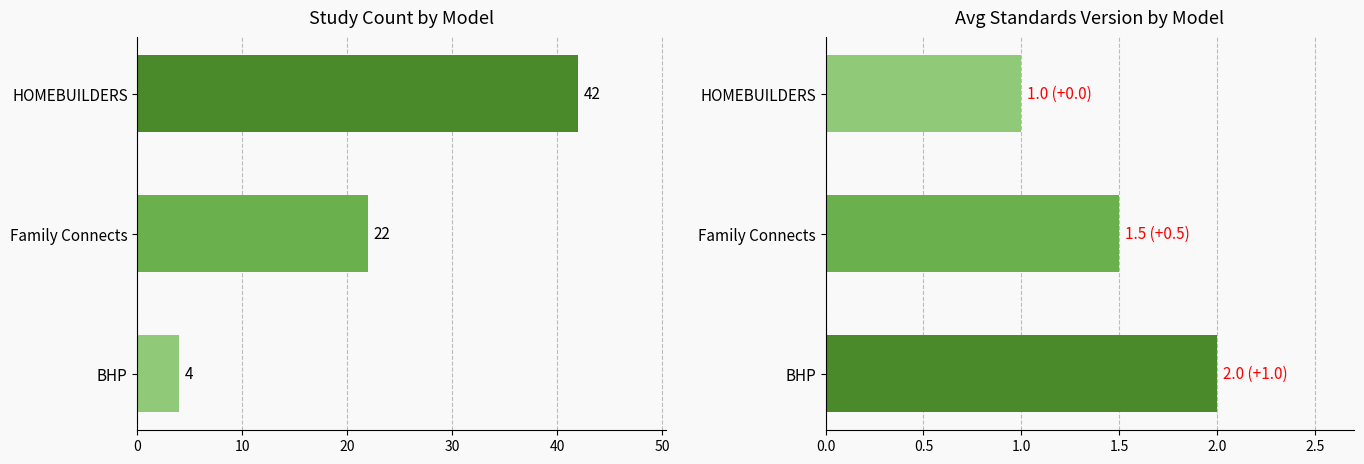

How many data points in Study Count are above 22?

1